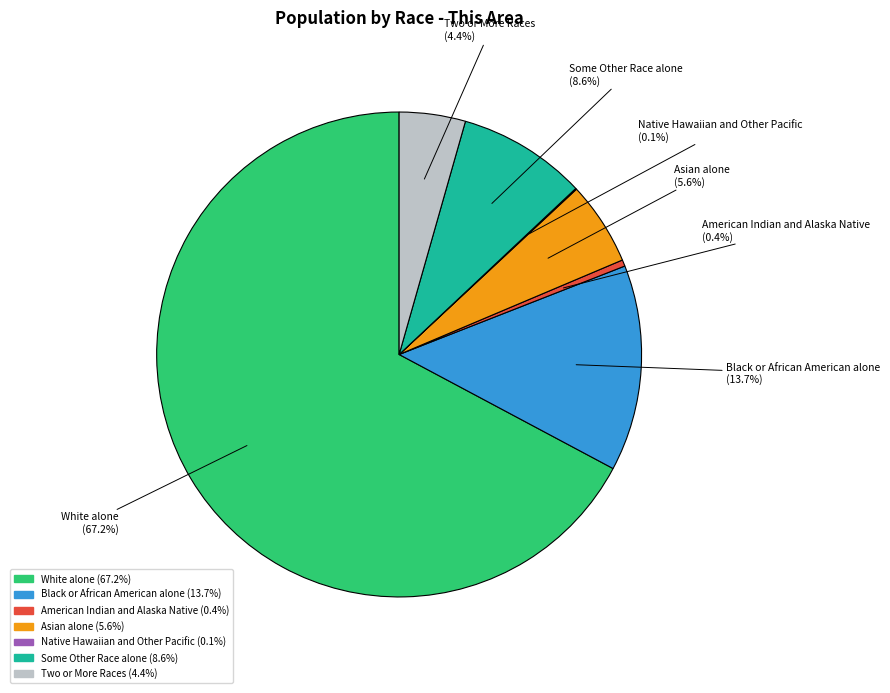

How much of the chart is everything except Some Other Race alone?

91.4%